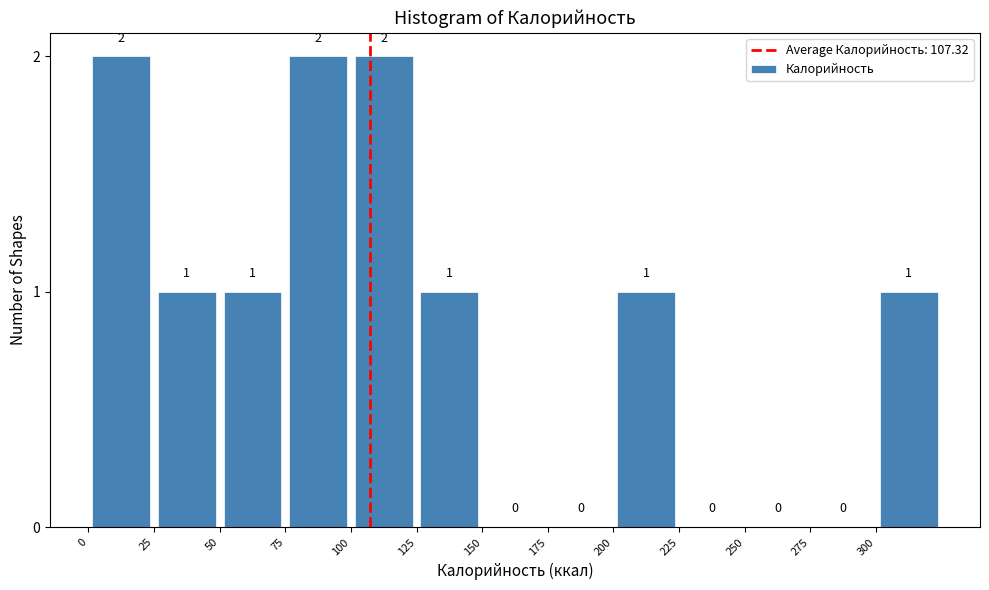

What is the height of the bar covering 200 to 225 on the x-axis?

1